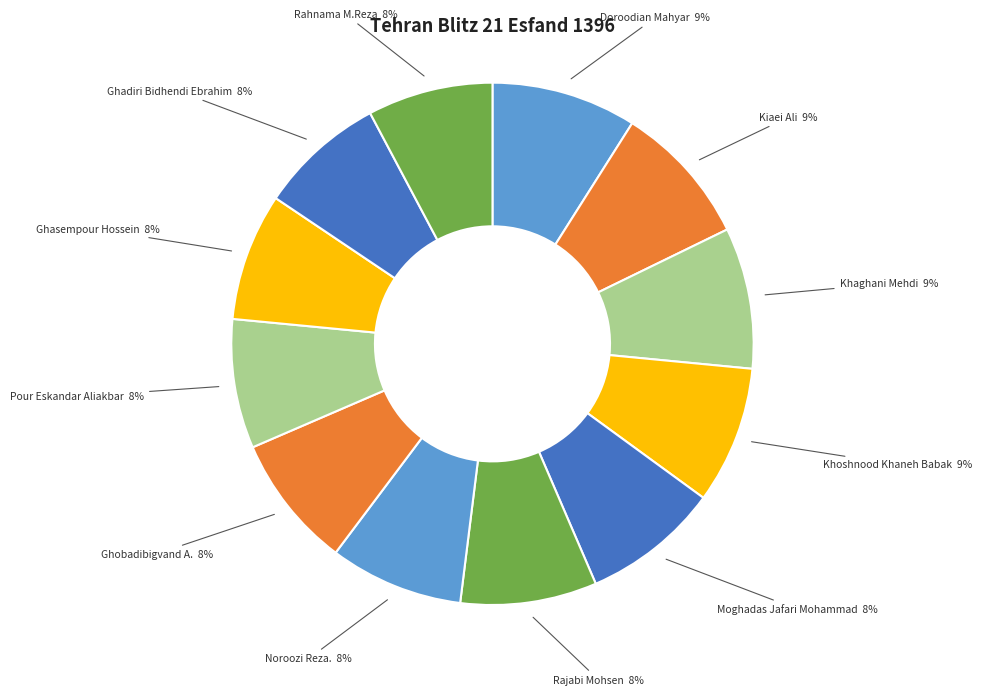

To the nearest percent, what is the average slice percentage?

8%